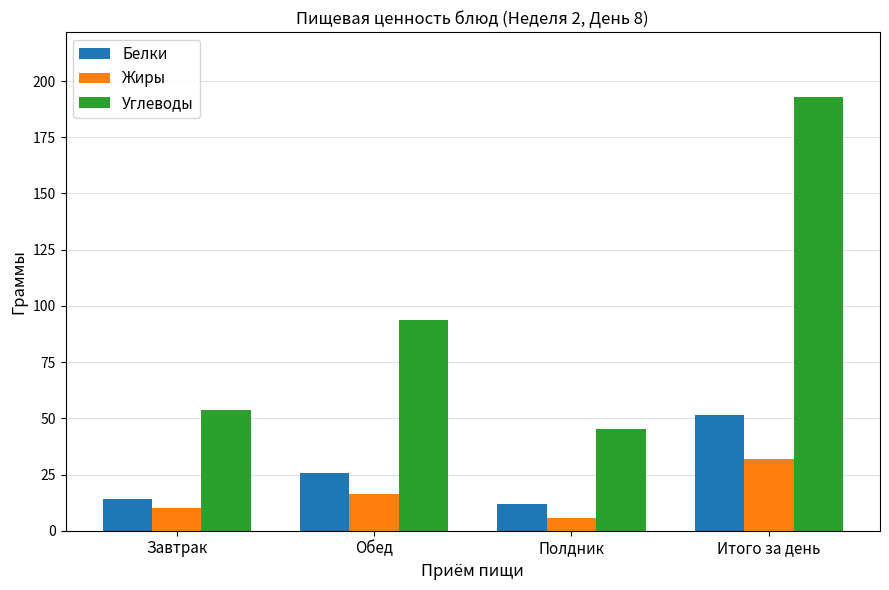

How many bars are there in total?

12